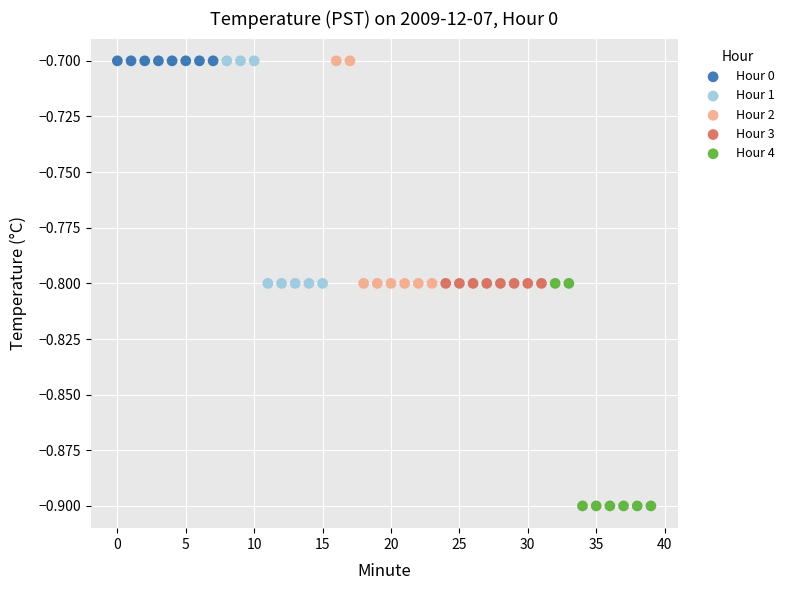

What are all the series names shown in the legend?

Hour 0, Hour 1, Hour 2, Hour 3, Hour 4